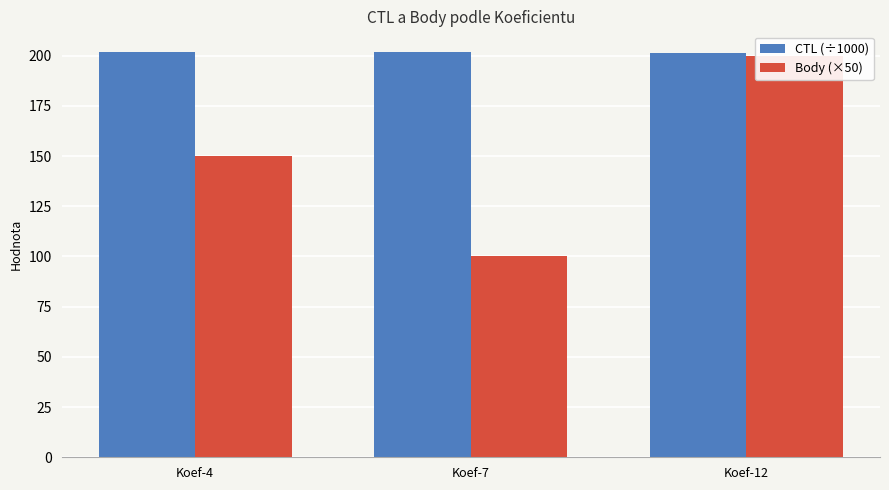

What is the difference between the second highest and minimum values in the CTL (÷1000) series?

0.6